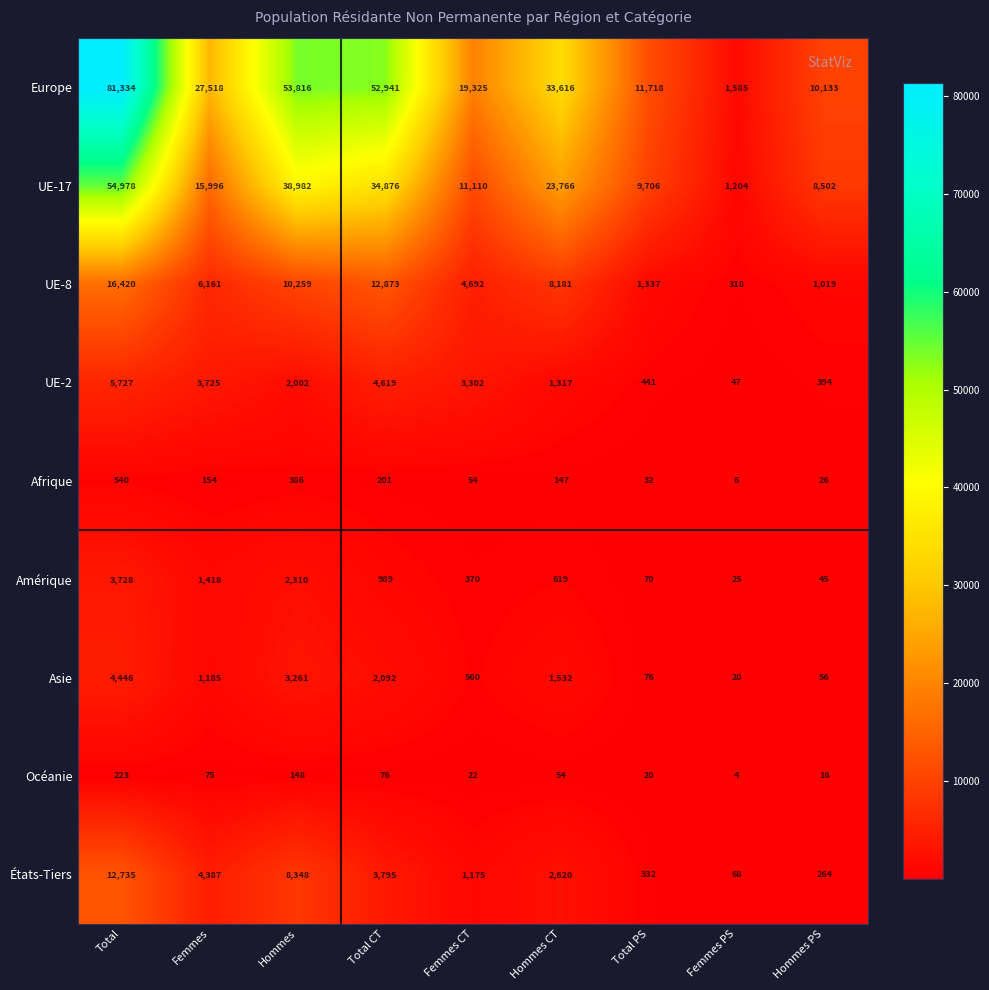

What is the difference between the Asie values at Hommes PS and Total PS?

20